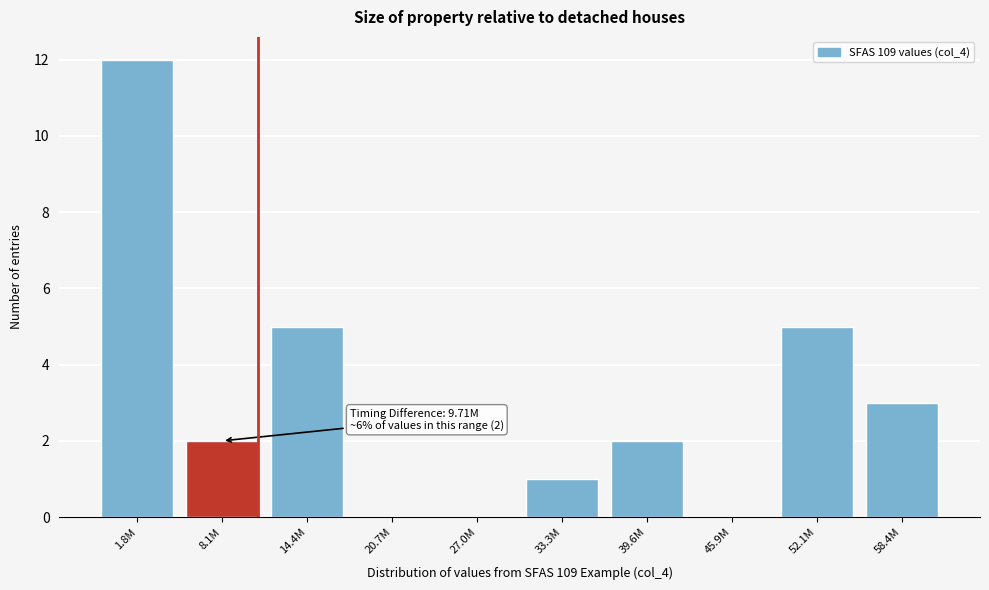

Reading right to left, transcribe all the data shown in this chart.

58.4M=3	52.1M=5	45.9M=0	39.6M=2	33.3M=1	27.0M=0	20.7M=0	14.4M=5	8.1M=2	1.8M=12